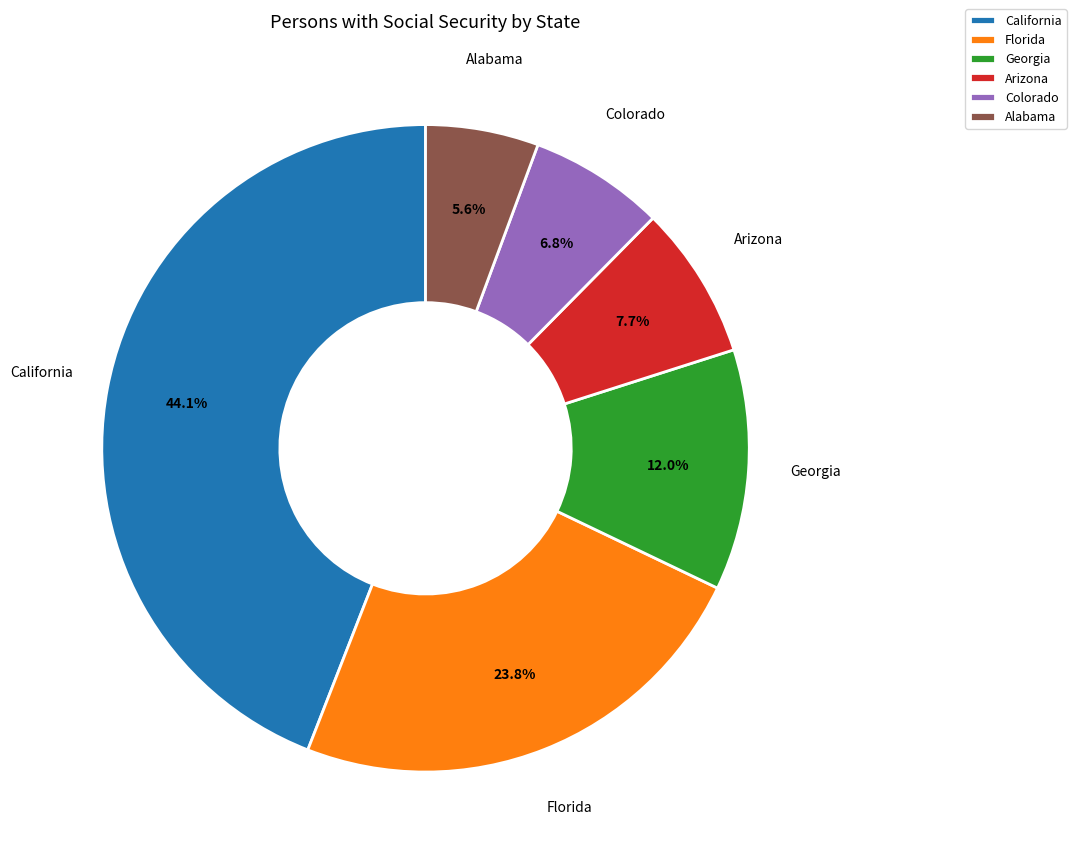

How much of the chart is everything except Florida?

76.2%